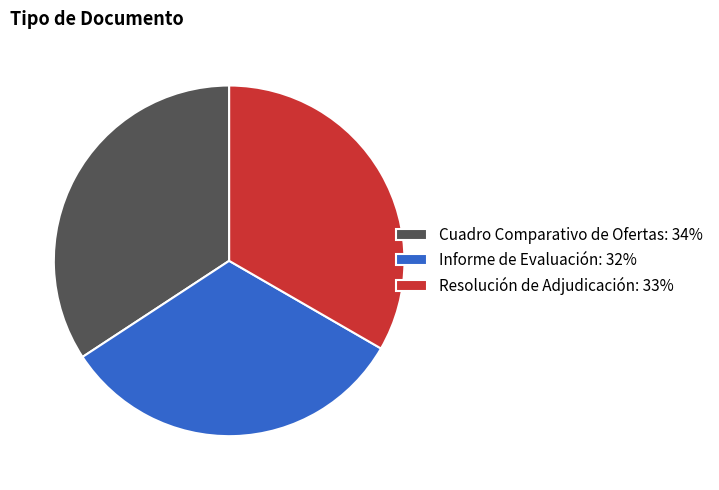

Is it true that Cuadro Comparativo de Ofertas is 22% of the pie?

False